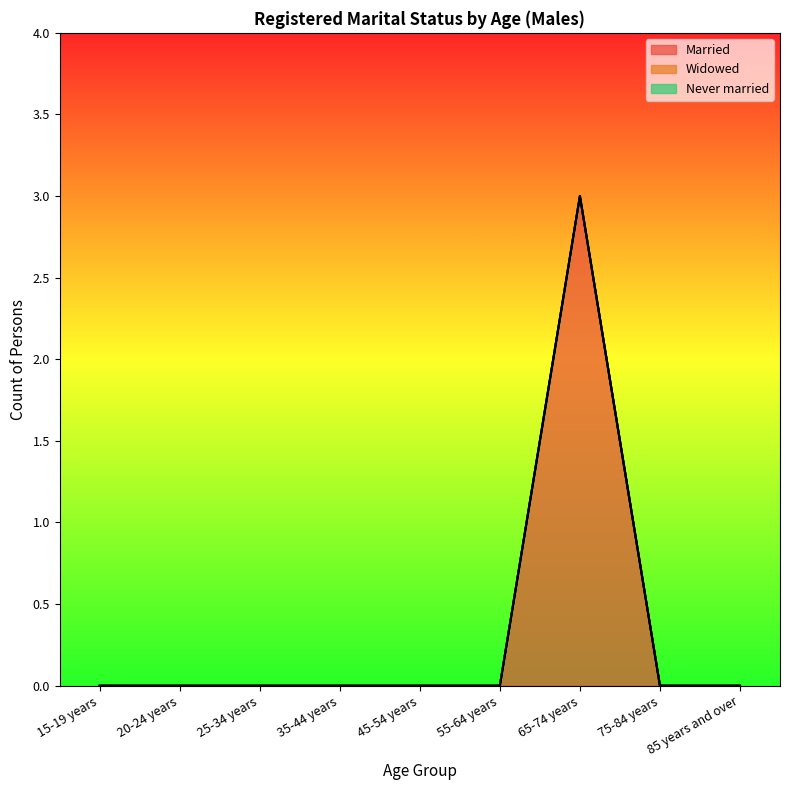

Is it true that Married equals 0 at 55-64 years?

True